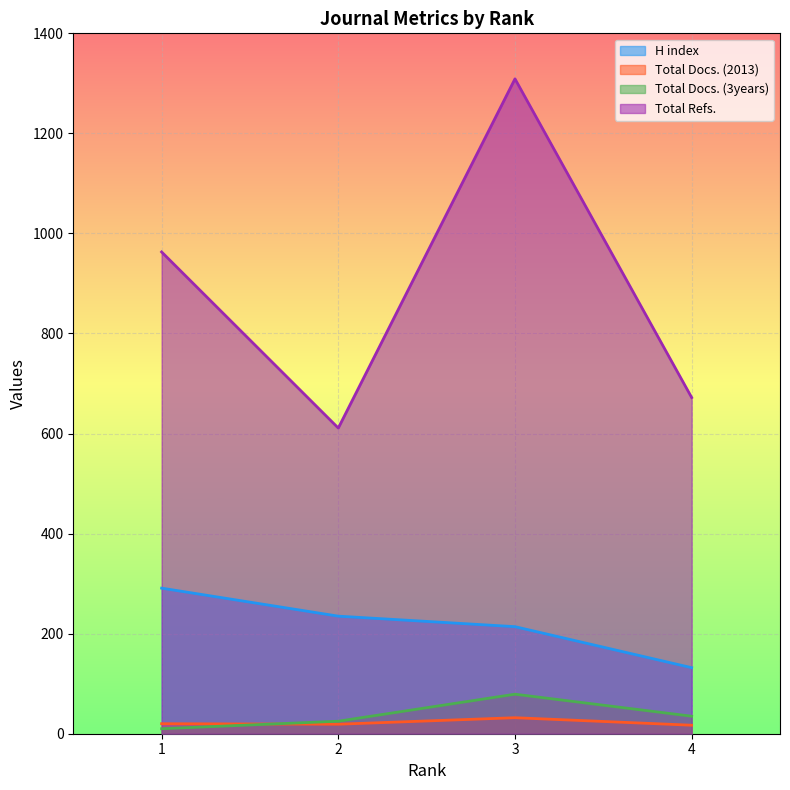

Rank the series by their maximum value, from lowest to highest.

Total Docs. (2013), Total Docs. (3years), H index, Total Refs.